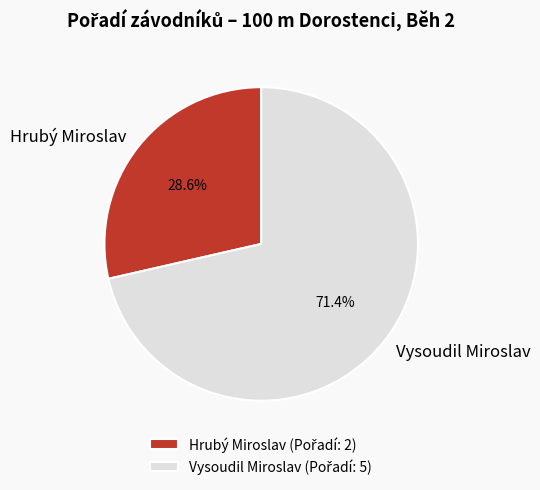

Which slice is the largest?

Vysoudil Miroslav